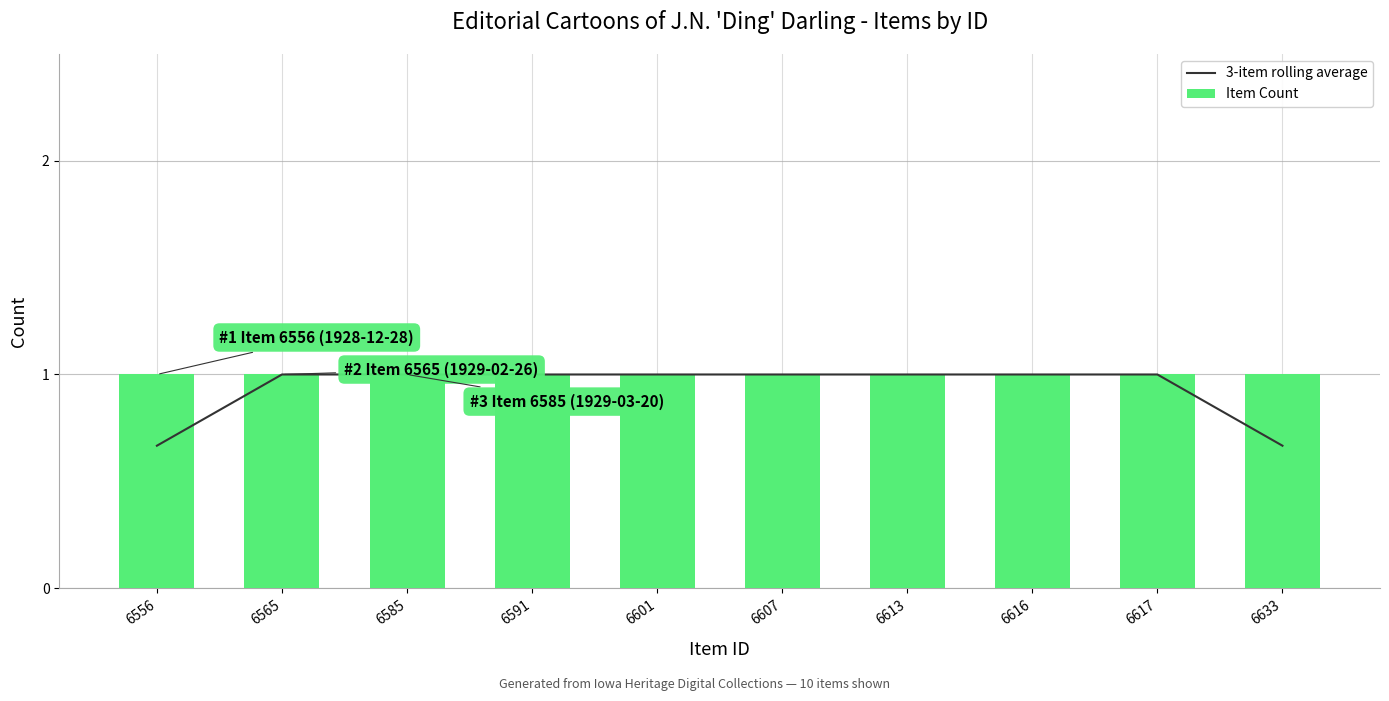

Are the bars horizontal?

No